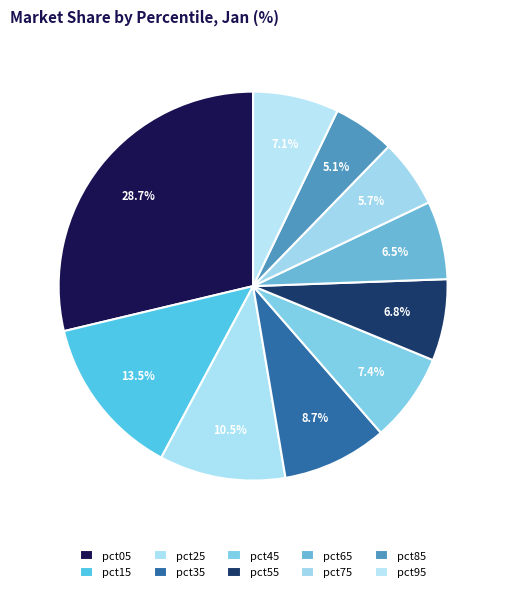

How many slices are in this pie chart?

10